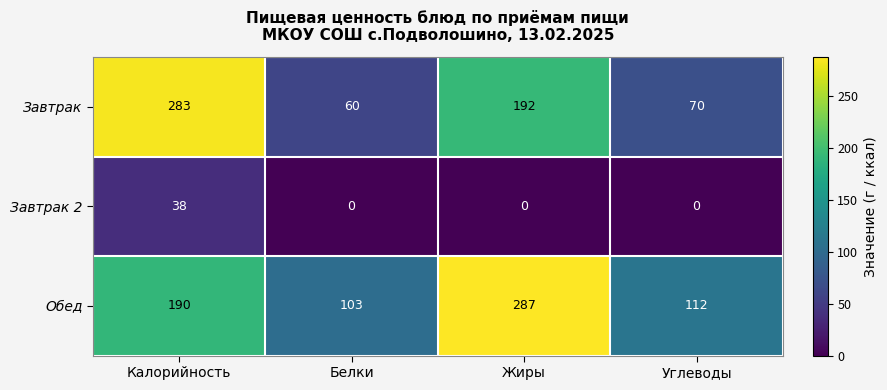

Reading right to left, what are all the values shown in this chart?

Завтрак: 70	192	60	283
Завтрак 2: 0	0	0	38
Обед: 112	287	103	190